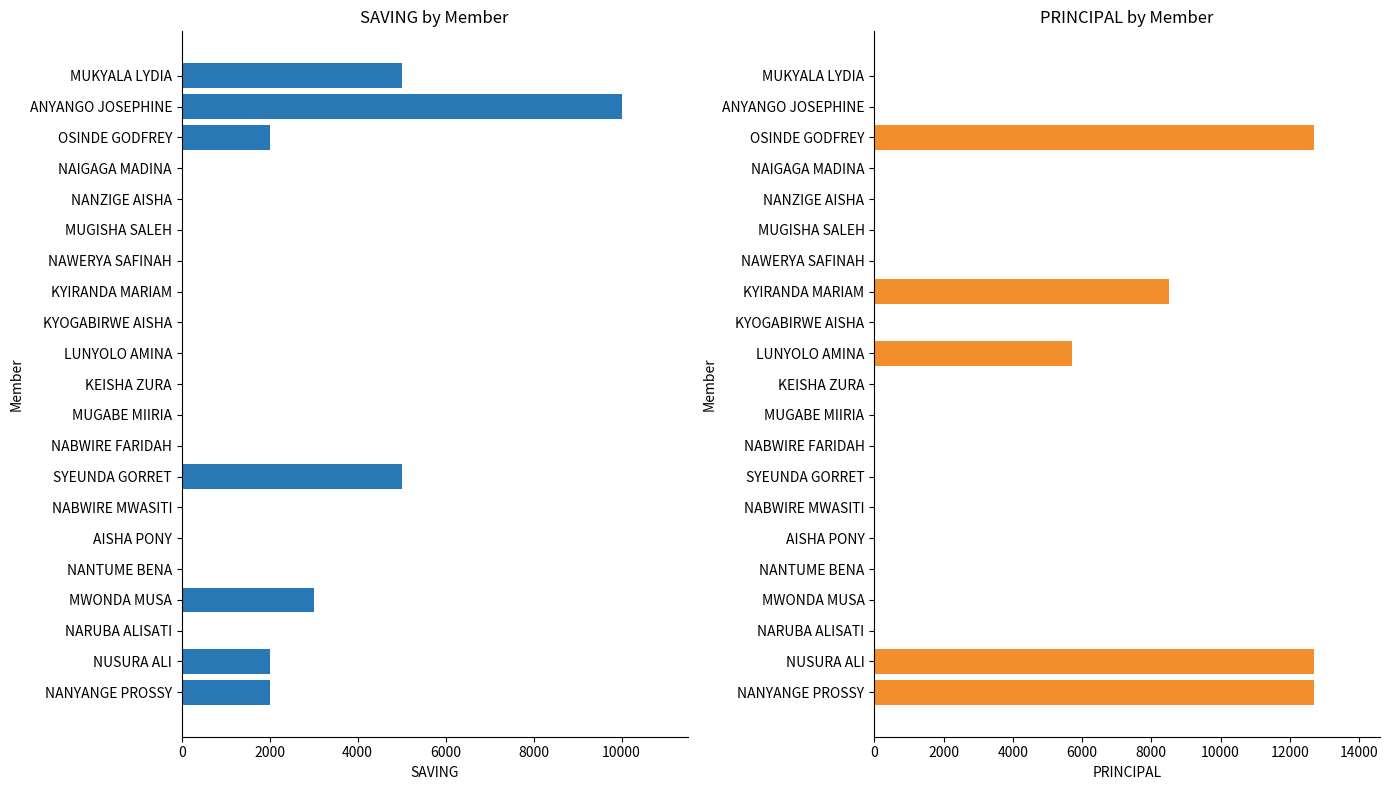

Count the SAVING values in the range 0 to 2000.

17